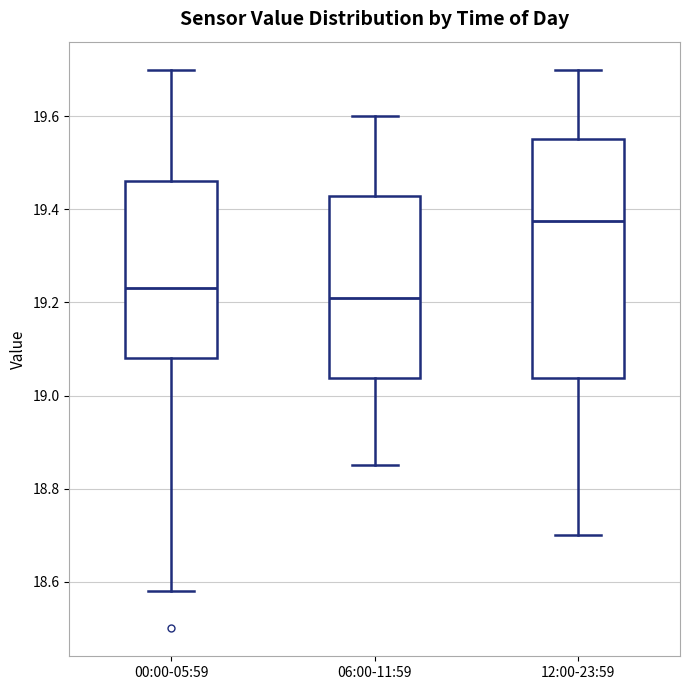

Comparing the boxes themselves (not the whiskers), which one is the tallest?

12:00-23:59